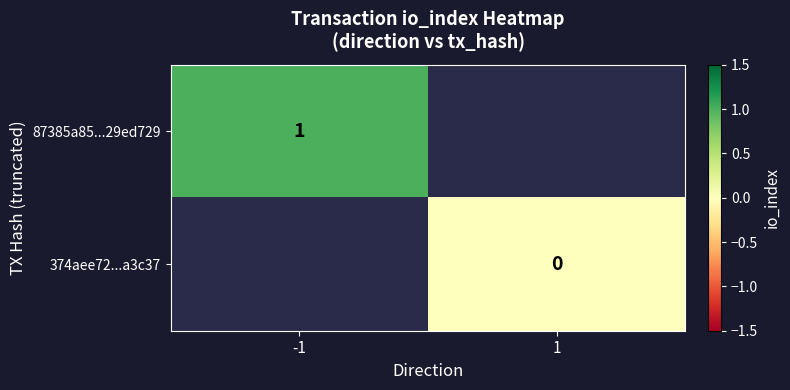

The 87385a85...29ed729 series shows 0 at -1. True or false?

False